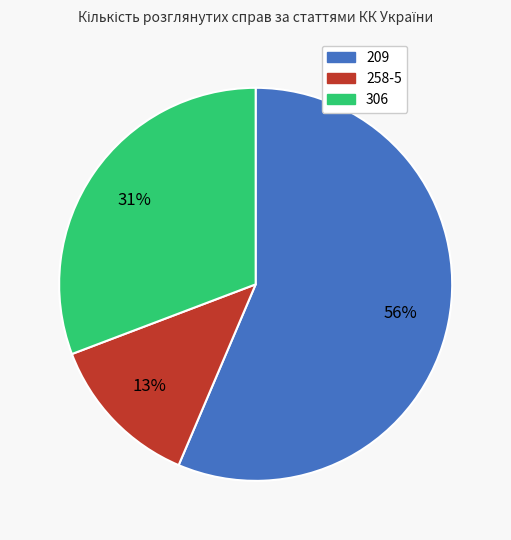

To the nearest percent, what is the average slice percentage?

33%